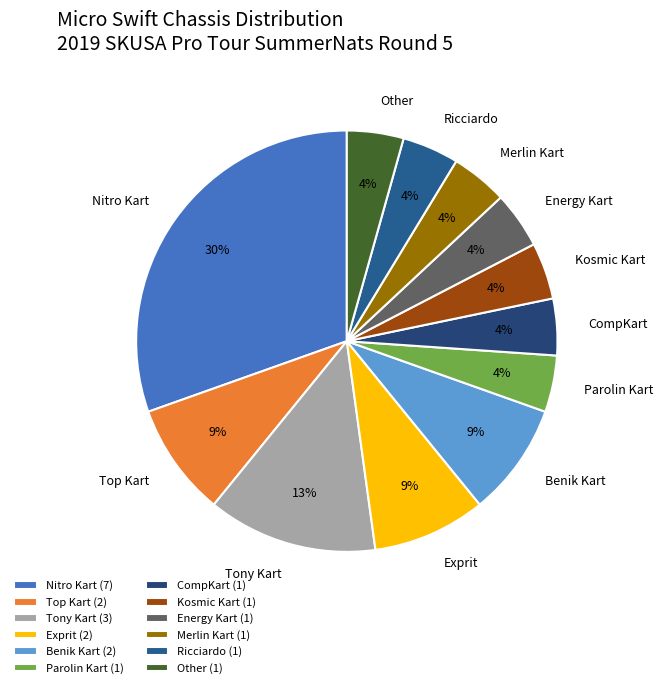

Is there any slice that represents more than half of the pie?

No